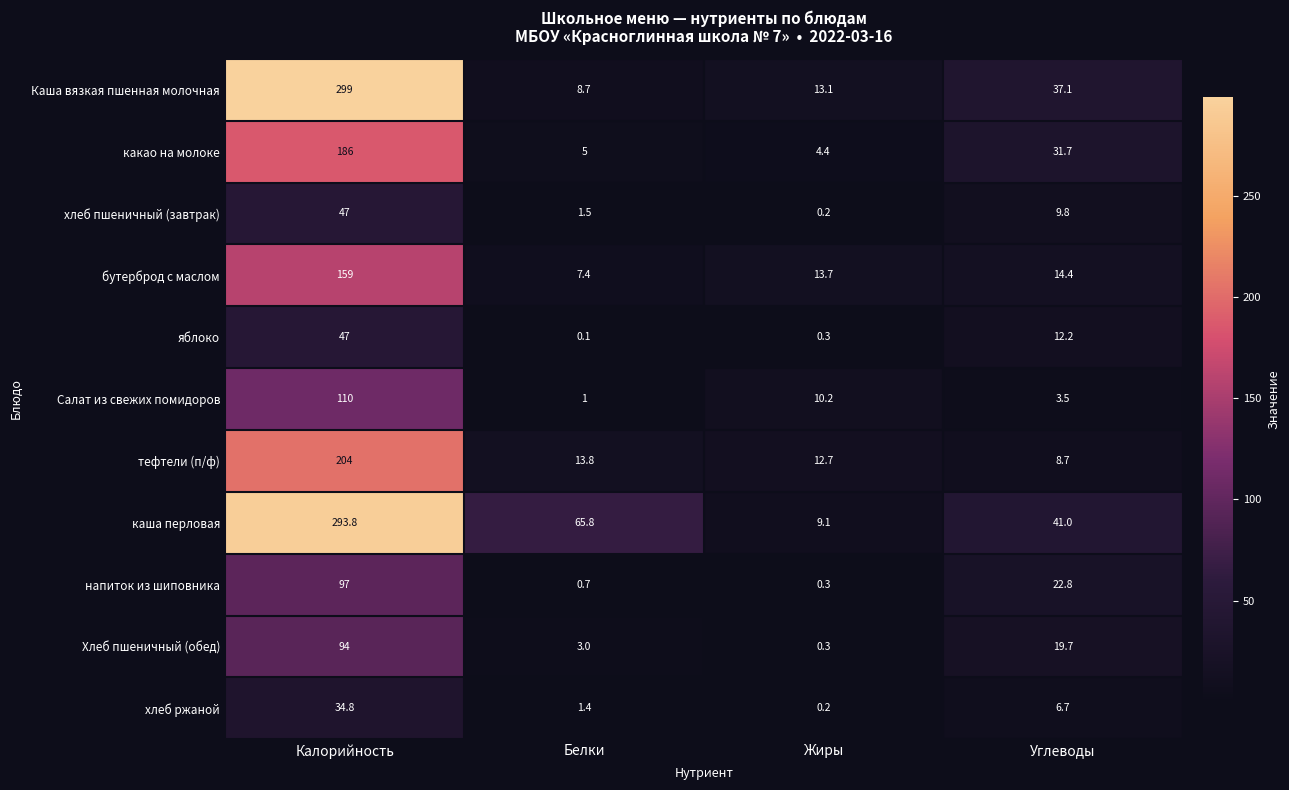

What is the minimum value for напиток из шиповника?

0.3